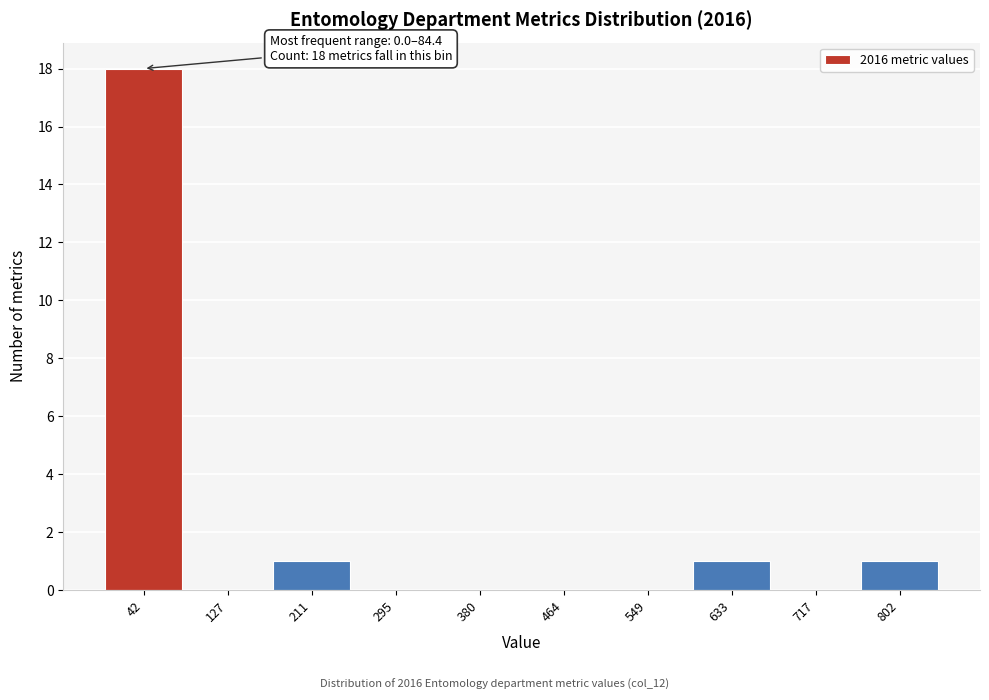

Which range on the x-axis has the tallest bar?

0 to 80